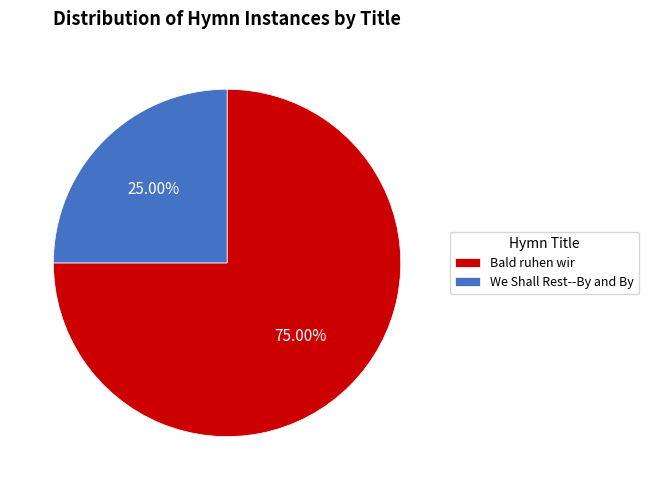

To the nearest percent, what is the average slice percentage?

50%